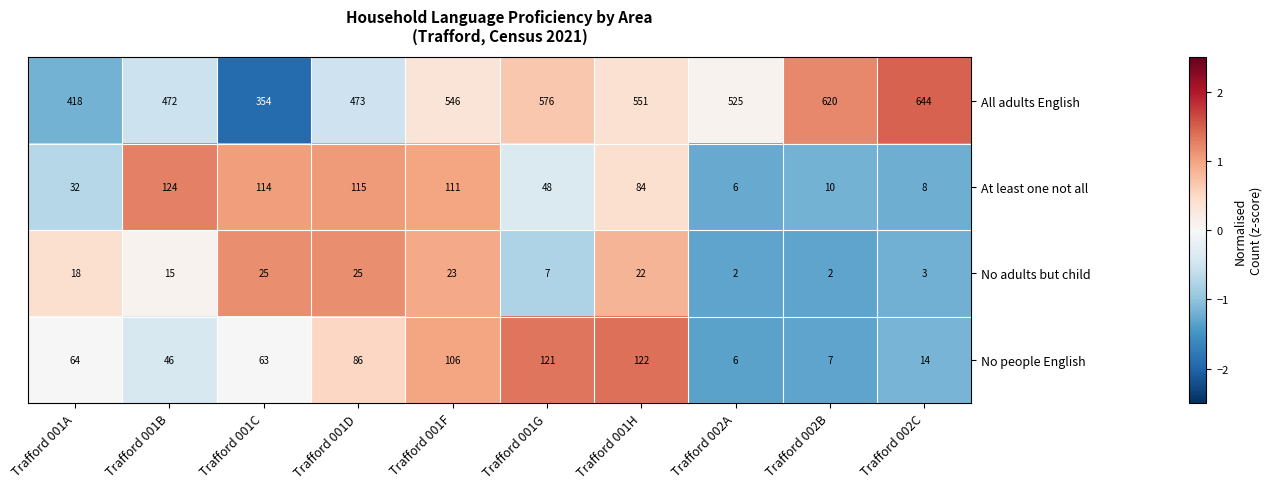

At which label is At least one not all closest to 65?

Trafford 001G